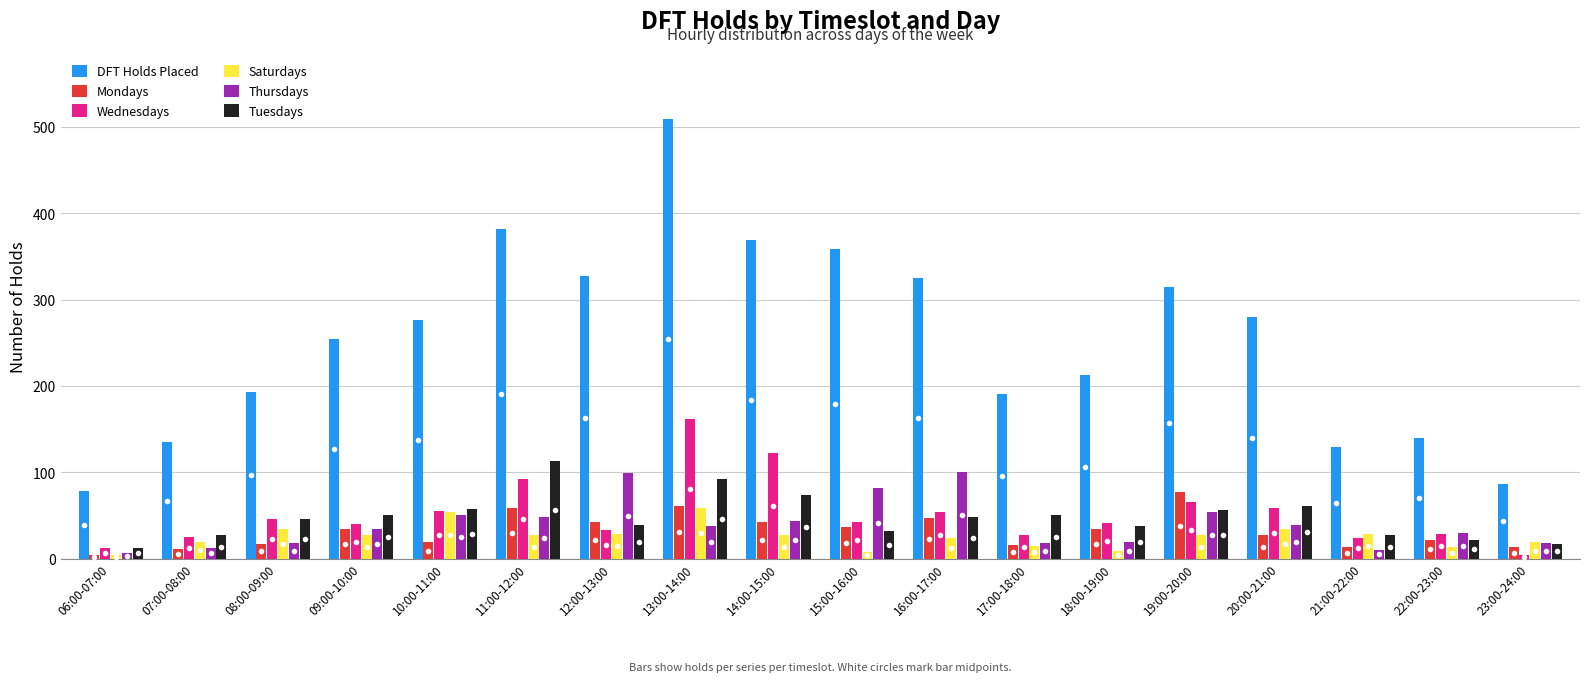

How many values in the Mondays series are below 35?

9